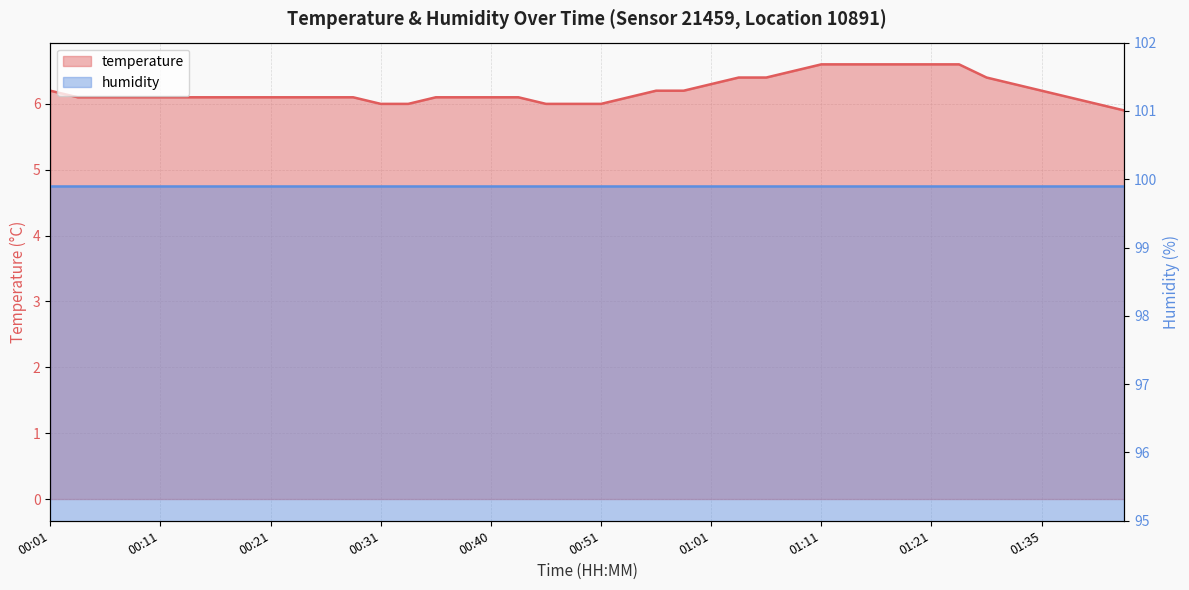

What is the change in value from 00:56 to 01:30?

+0.2